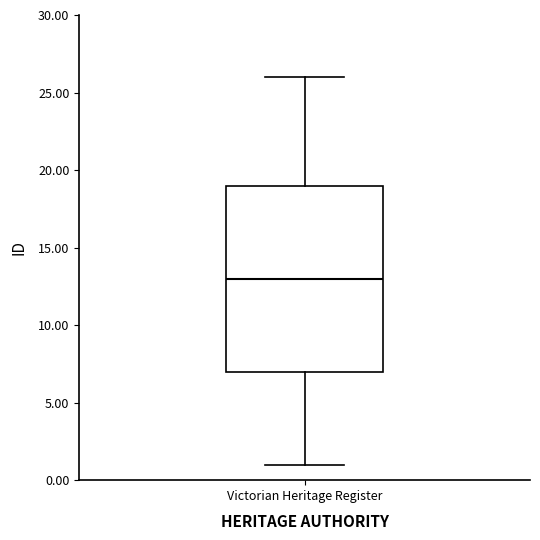

Read this box plot against the y-axis: the position of the median line, the range covered by the box, and the ends of both whiskers. The values are not printed on the chart, so give them approximately, as read against the axis.

median 13, box 7 to 19, whiskers 1 to 26